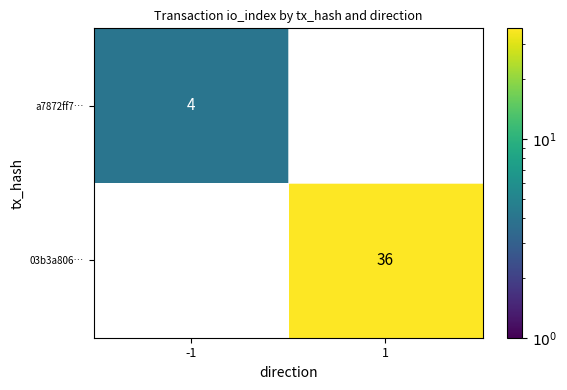

Rank the series by their average value, from lowest to highest.

a7872ff7…, 03b3a806…